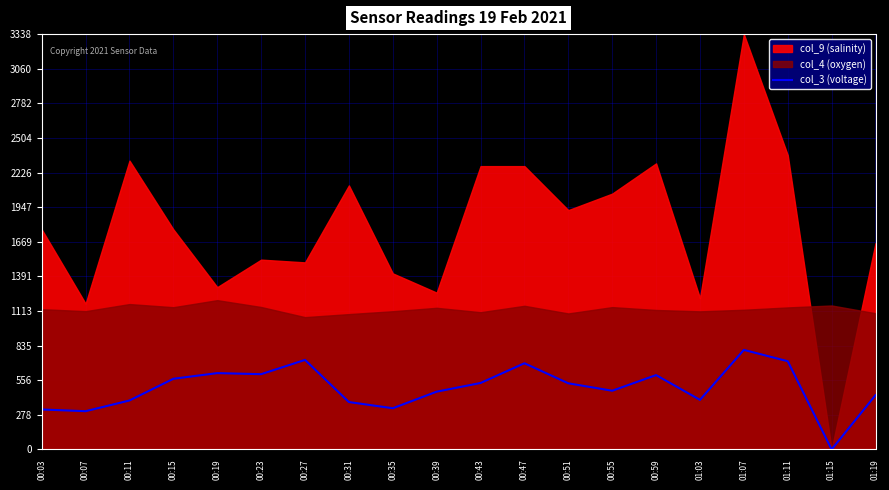

Where is the data nearest to the value 400?

01:03